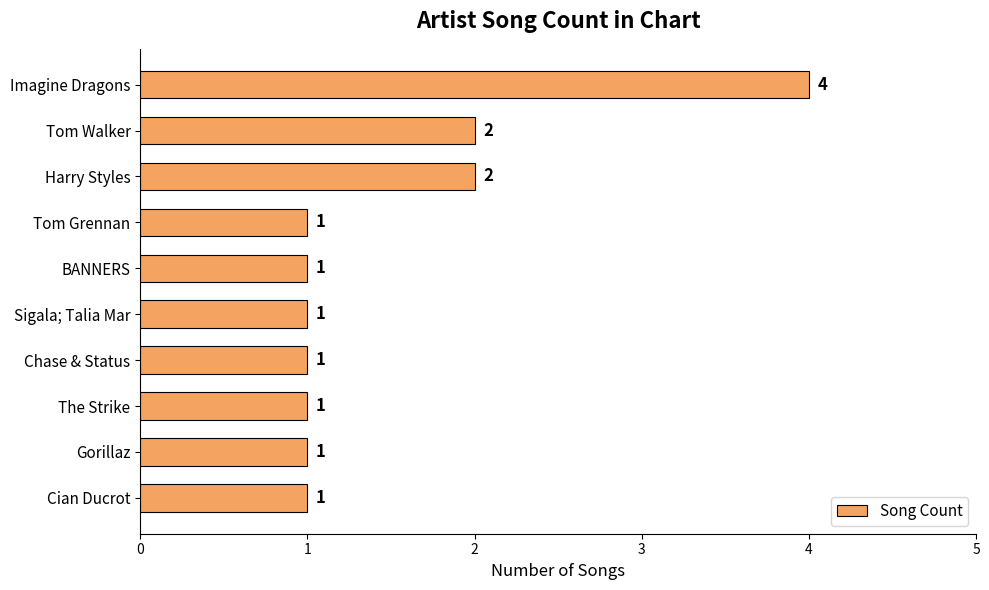

At which category does the chart reach its peak across all series?

Imagine Dragons